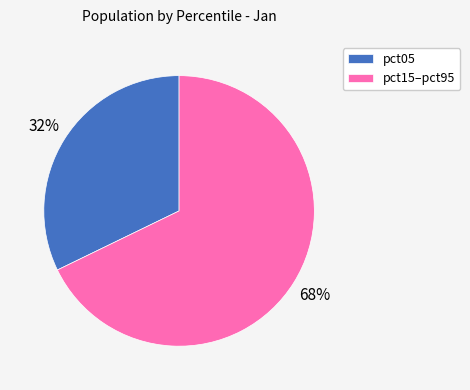

Approximately how many times larger is the value at pct15–pct95 compared to pct05?

2.1